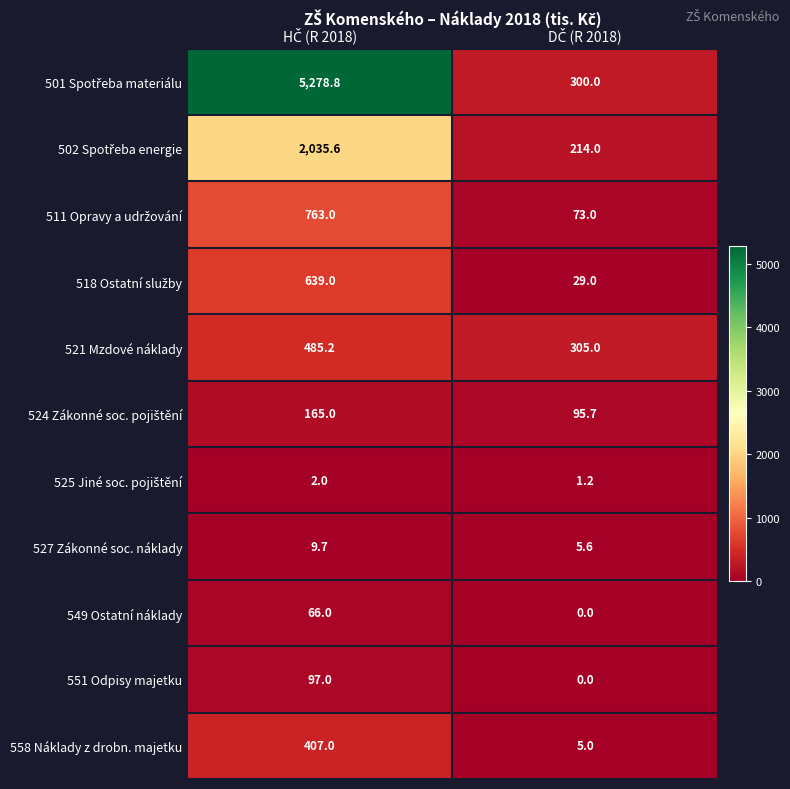

What is the lowest value of the 558 Náklady z drobn. majetku series?

5.0